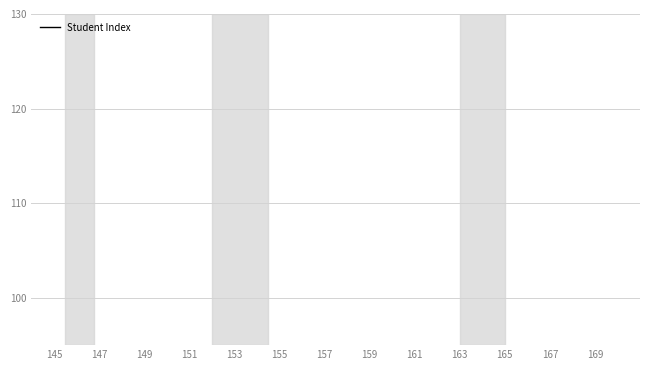

What position from the left is 159?

8